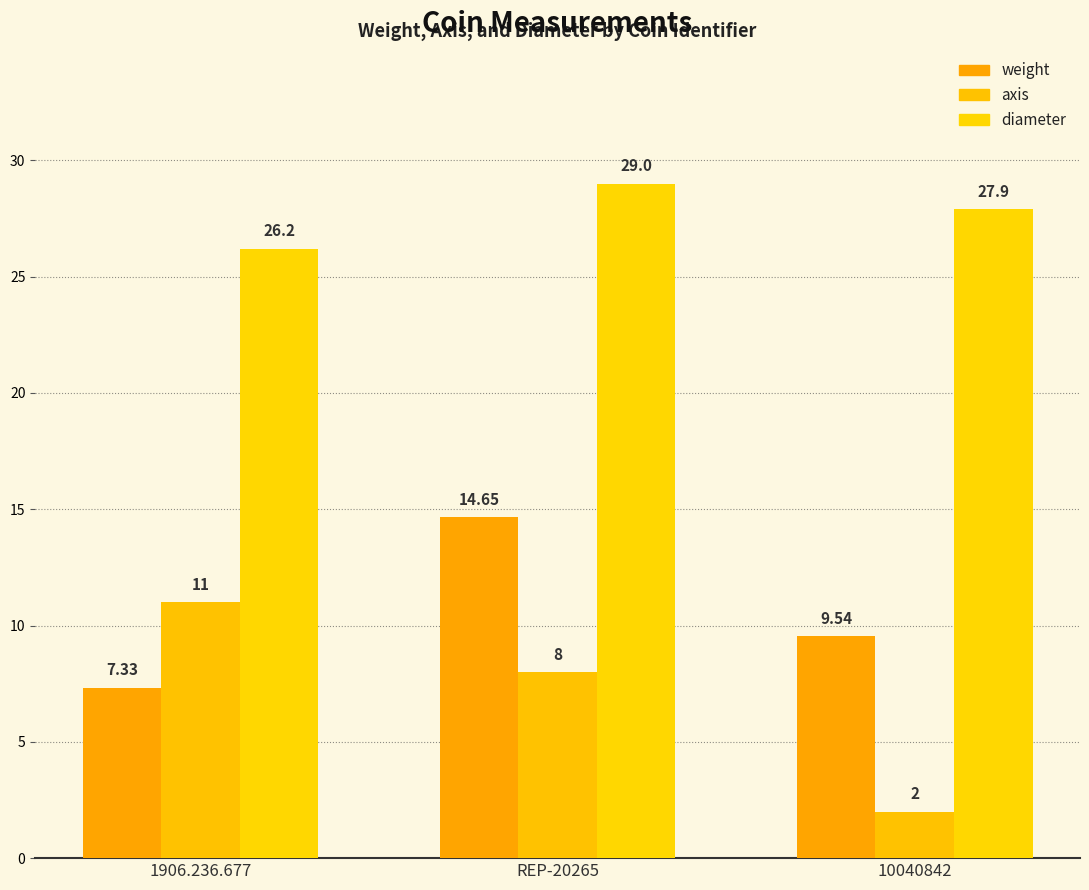

Read the diameter value at 1906.236.677.

26.2